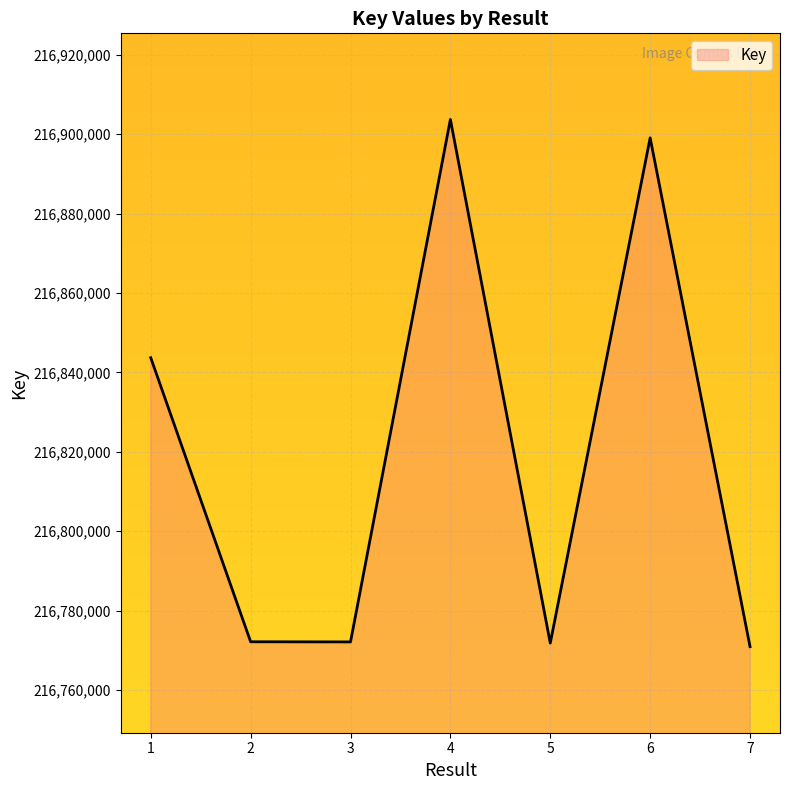

Is it true that the value at 3 is 120175579?

False